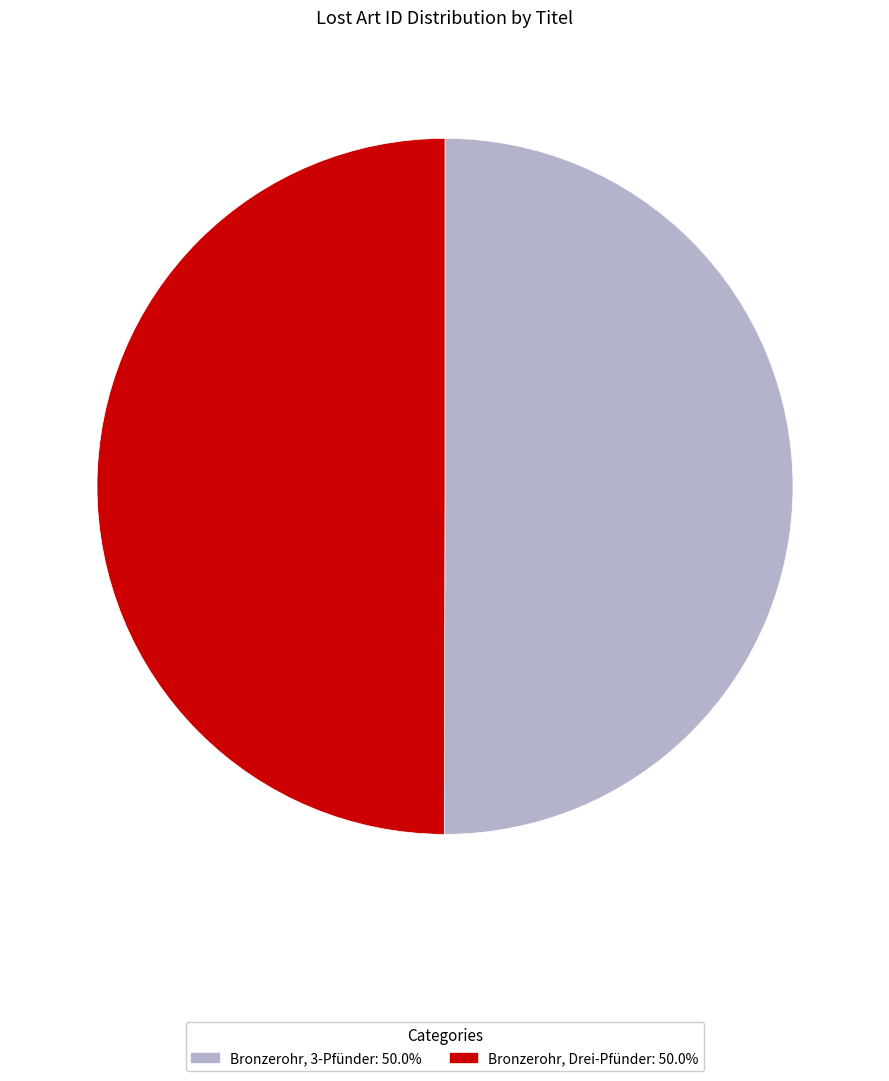

Is the sum of Bronzerohr, 3-Pfünder and Bronzerohr, Drei-Pfünder greater than half?

Yes